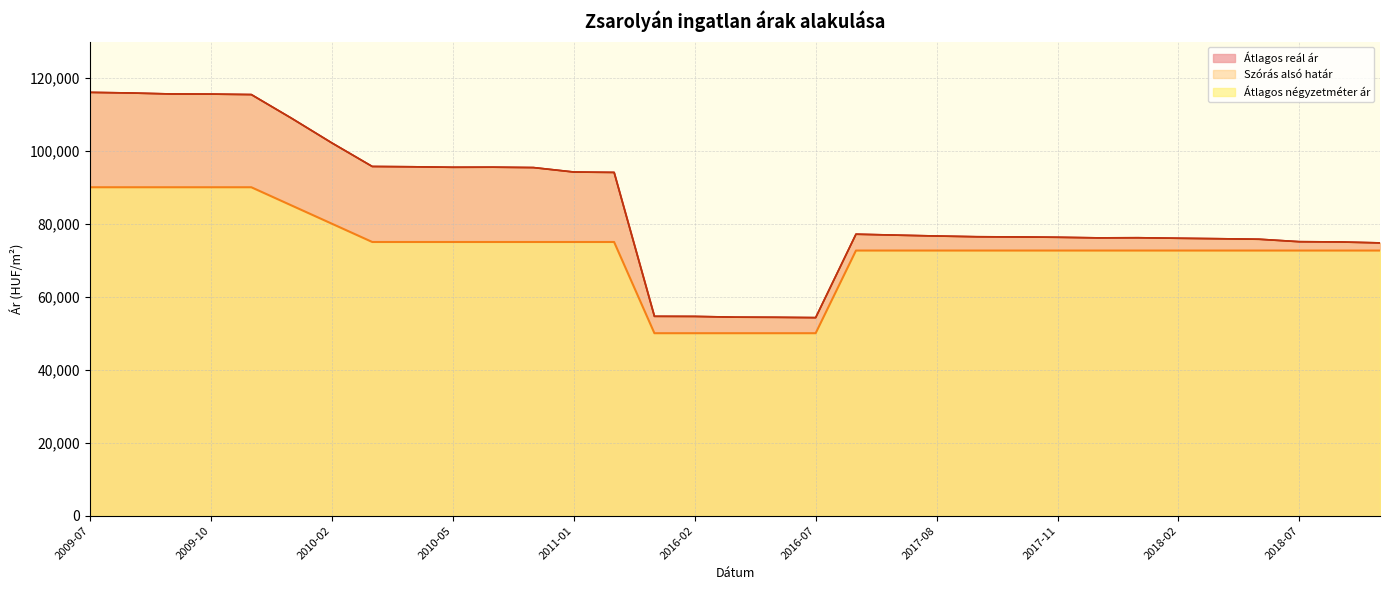

Reading left to right, what are all the values shown in this chart?

Átlagos négyzetméter ár: 90000	90000	90000	90000	90000	85000	80000	75000	75000	75000	75000	75000	75000	75000	50000	50000	50000	50000	50000	72656	72656	72656	72656	72656	72656	72656	72656	72656	72656	72656	72656	72656	72656
Szórás alsó határ: 116006	115838	115569	115535	115401	108895	102135	95696	95614	95476	95504	95394	94176	94069	54630	54603	54401	54361	54268	77136	76878	76640	76439	76385	76294	76131	76167	76023	75898	75755	75082	75012	74751
Átlagos reál ár: 116006	115838	115569	115535	115401	108895	102135	95696	95614	95476	95504	95394	94176	94069	54630	54603	54401	54361	54268	77136	76878	76640	76439	76385	76294	76131	76167	76023	75898	75755	75082	75012	74751